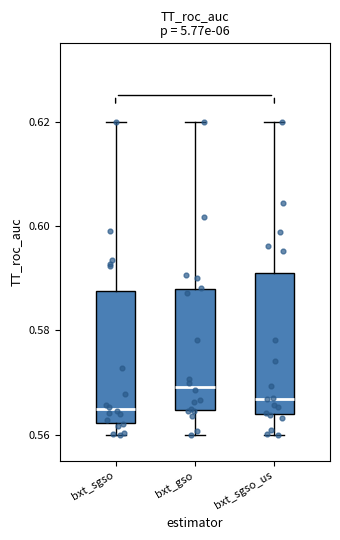

Reading left to right, read every box against the y-axis: the position of its median line, the range the box covers, and the ends of its whiskers. The values are not printed on the chart, so give them approximately, as read against the axis.

bxt_sgso: median 0.564, box 0.562 to 0.588, whiskers 0.560 to 0.620
bxt_gso: median 0.570, box 0.564 to 0.588, whiskers 0.560 to 0.620
bxt_sgso_us: median 0.566, box 0.564 to 0.590, whiskers 0.560 to 0.620